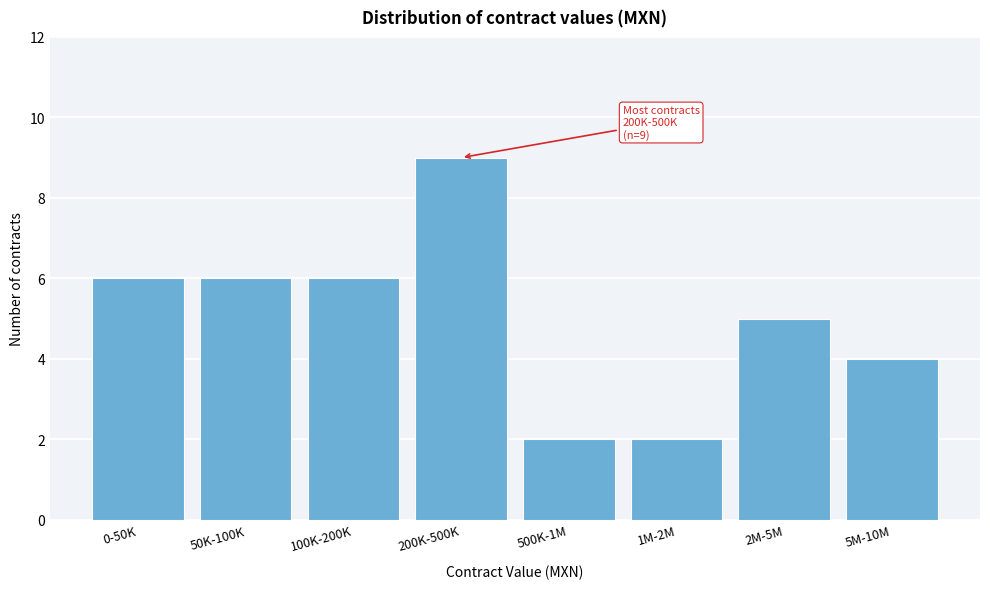

Reading left to right, what are all the values shown in this chart?

6	6	6	9	2	2	5	4